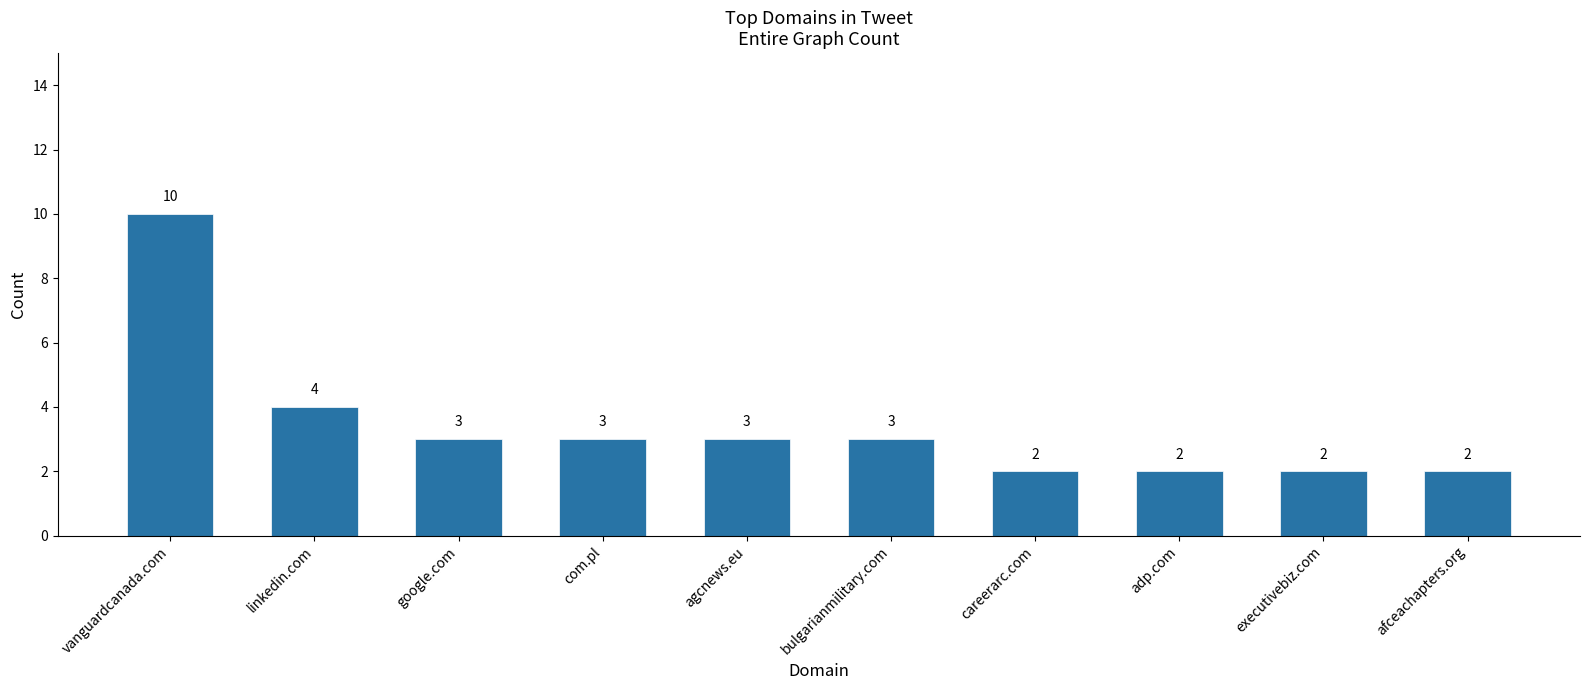

What is the difference between the maximum and second lowest values?

8